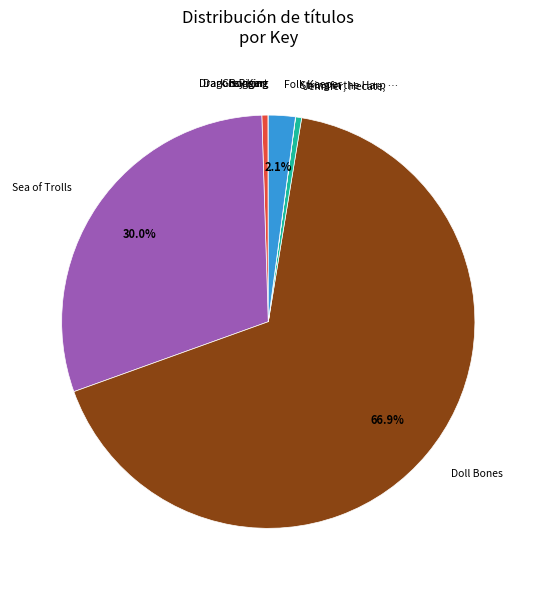

Does any single category account for the majority?

Yes